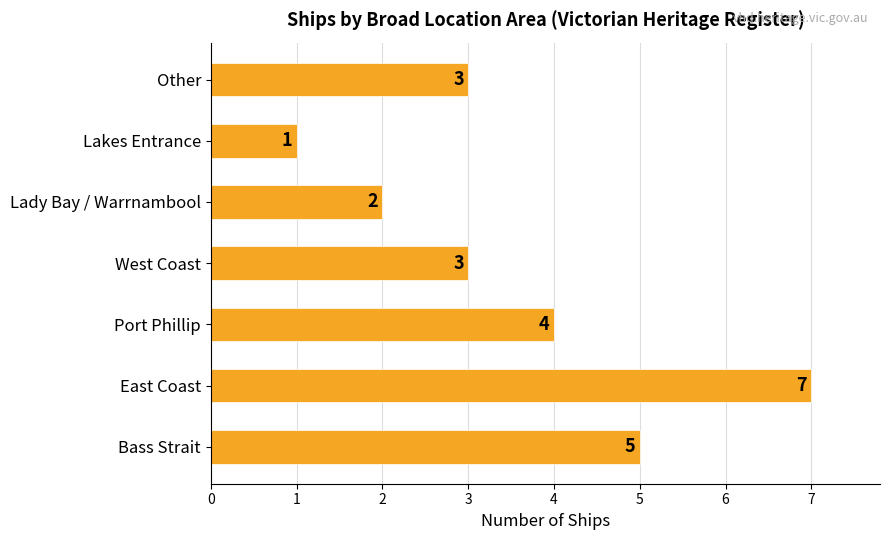

Reading top to bottom, what are all the values shown in this chart?

3	1	2	3	4	7	5